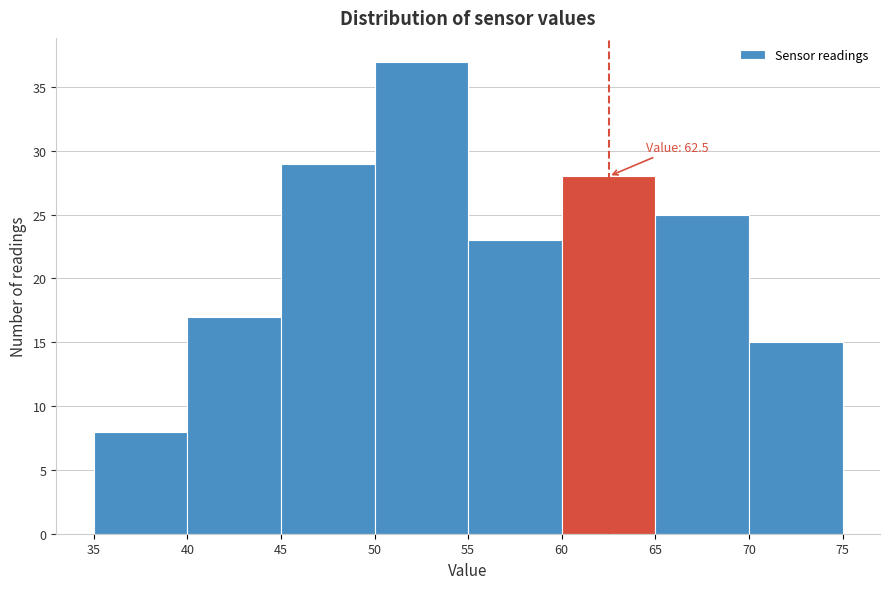

Which range on the x-axis has the tallest bar?

50 to 55